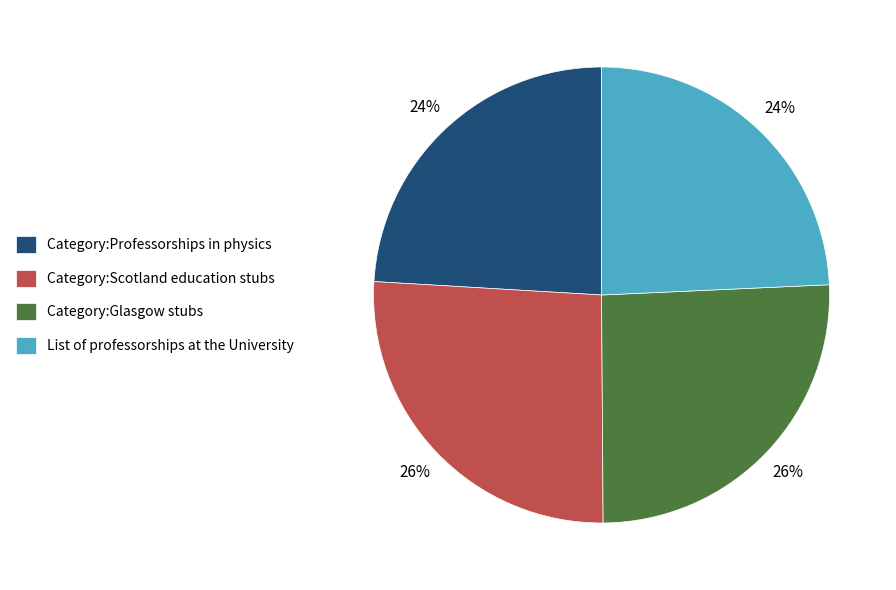

The List of professorships at the University slice represents 24% of the pie. True or false?

True